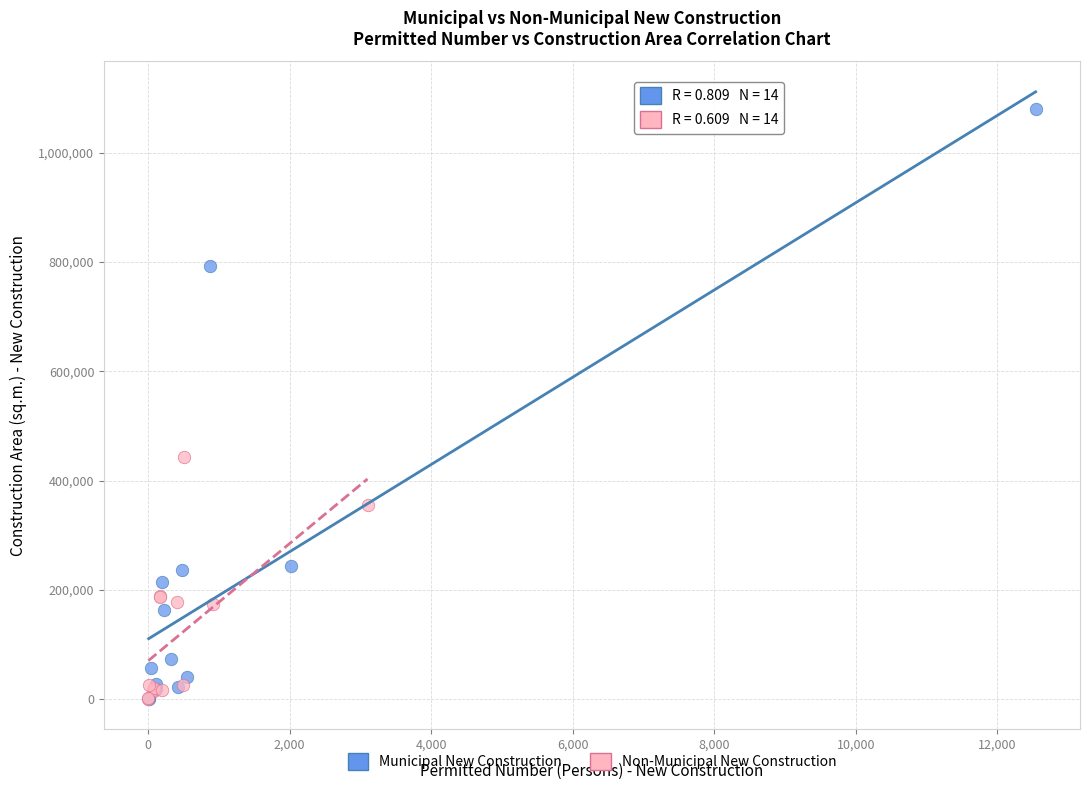

Which series has the widest spread of Y values?

Municipal New Construction